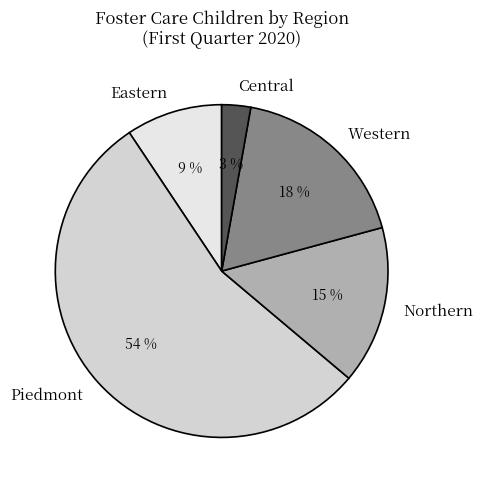

Rank the categories by value from highest to lowest.

Piedmont, Western, Northern, Eastern, Central